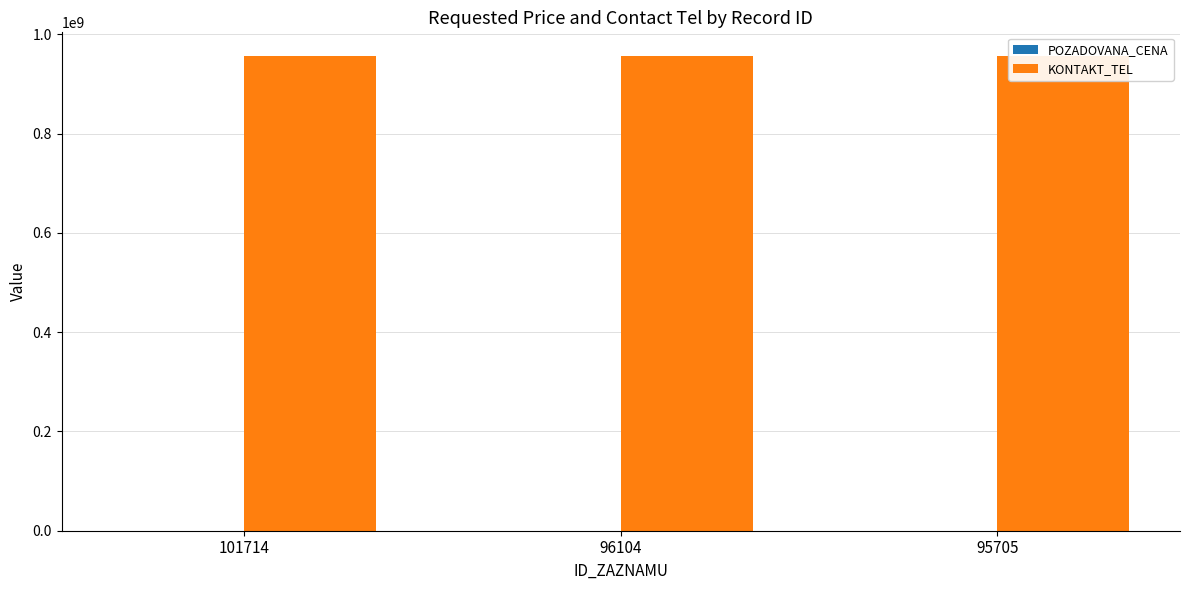

How many bars are there in each group?

2